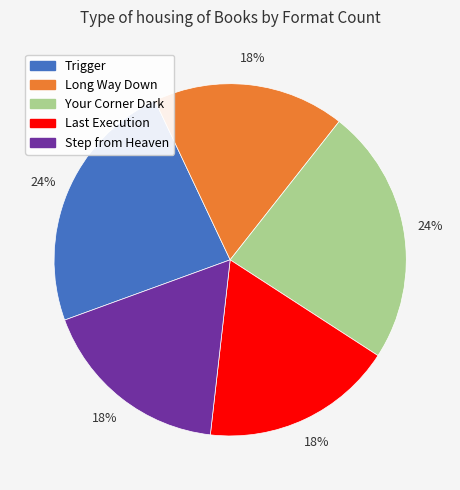

Does Your Corner Dark represent more than half of the total?

No